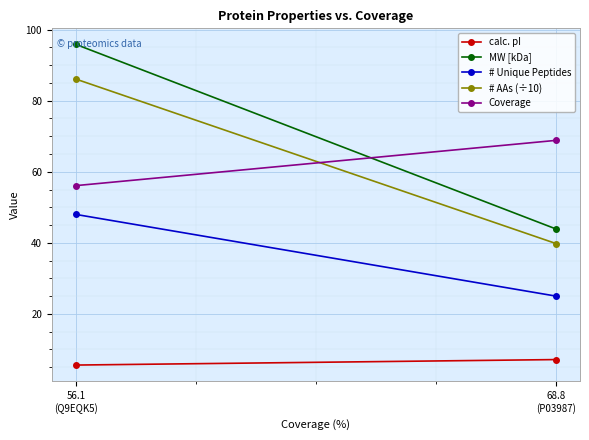

What is the sum of the # AAs (÷10) values at 56.1
(Q9EQK5) and 68.8
(P03987)?

125.9